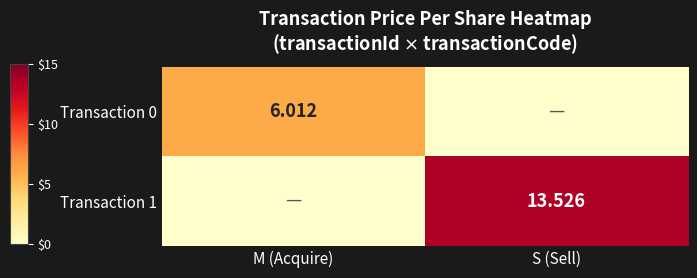

At S (Sell), list the series in order from smallest to largest.

Transaction 0, Transaction 1